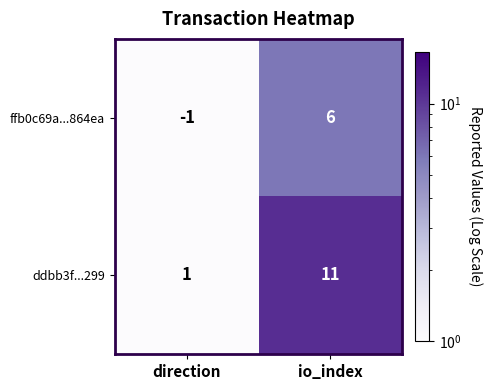

What is the sum of all ddbb3f...299 values?

12